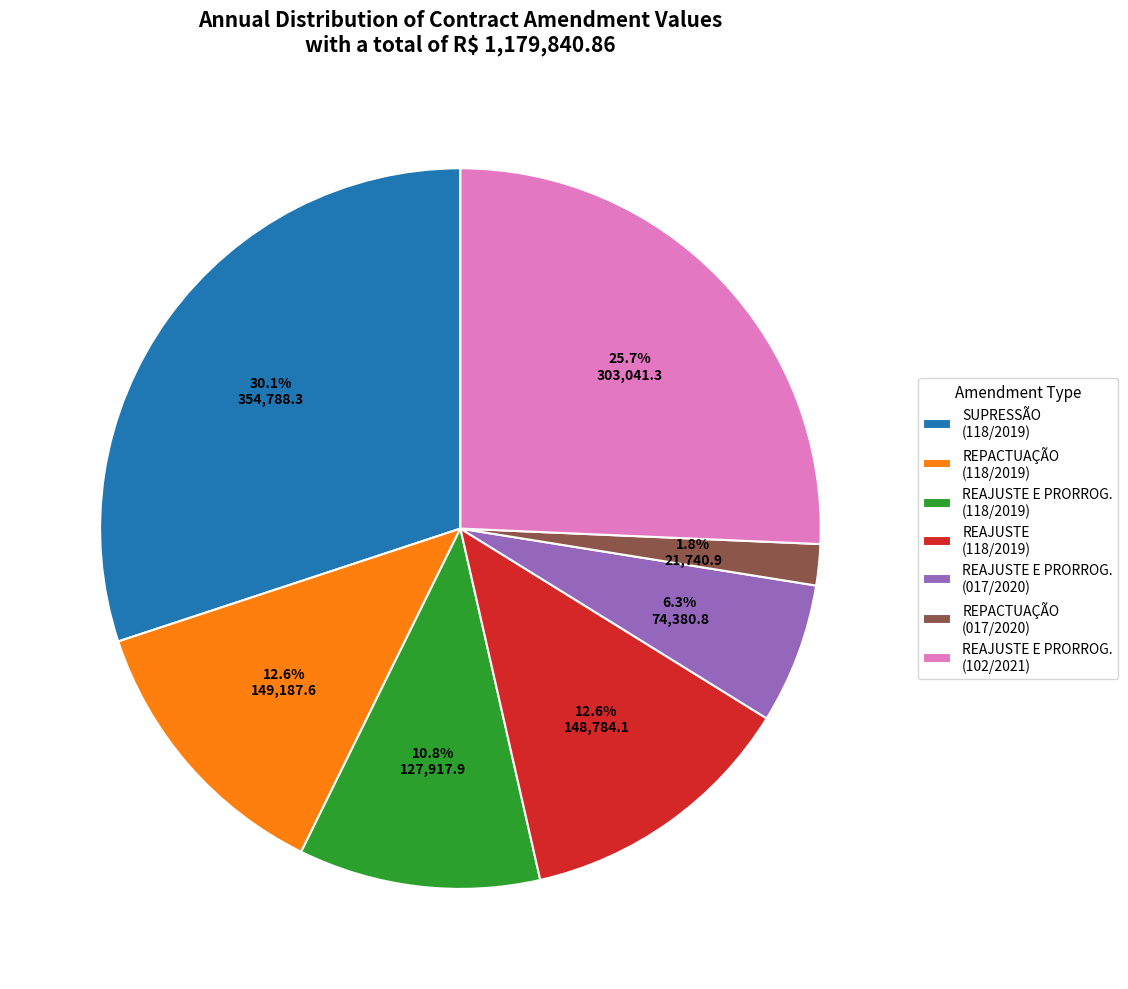

Does SUPRESSÃO (118/2019) represent more than half of the total?

No